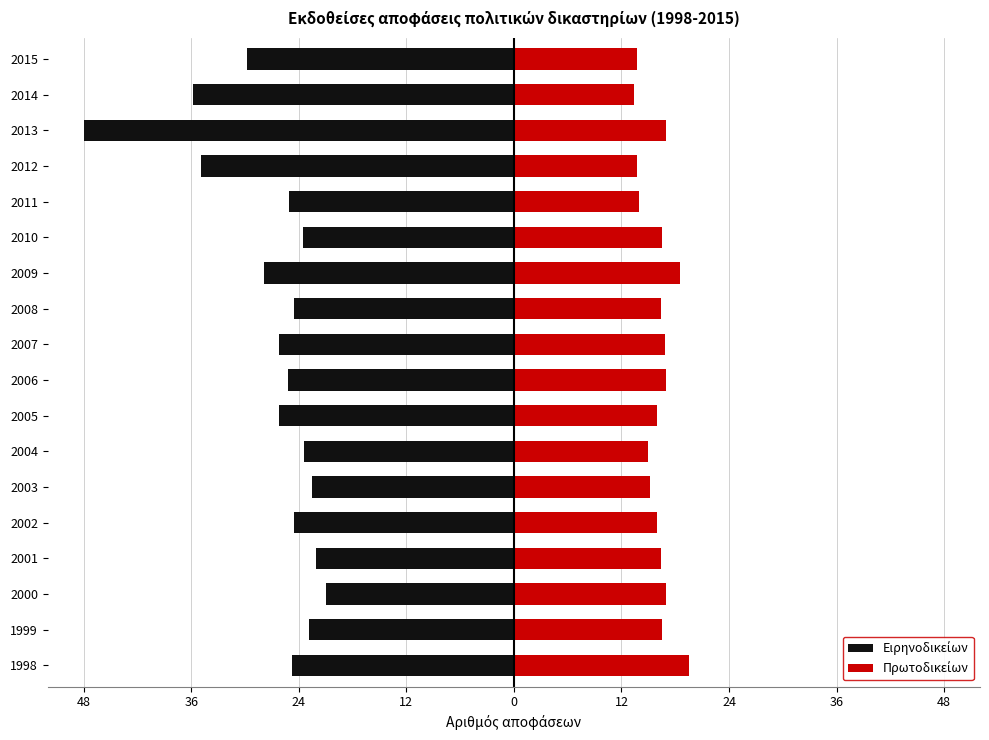

Is it true that Πρωτοδικείων equals 21.3 at 2012?

False